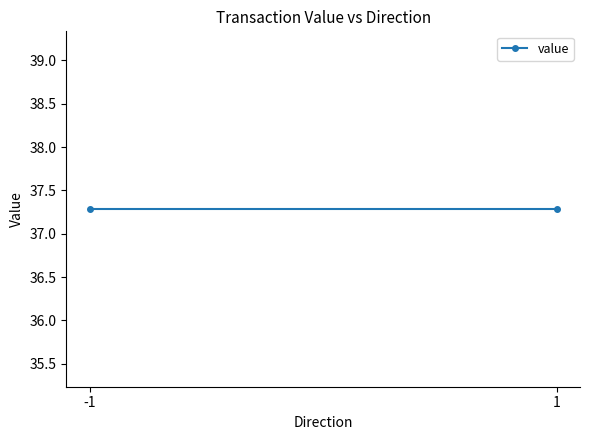

What is the label of the 2nd point from the right?

-1